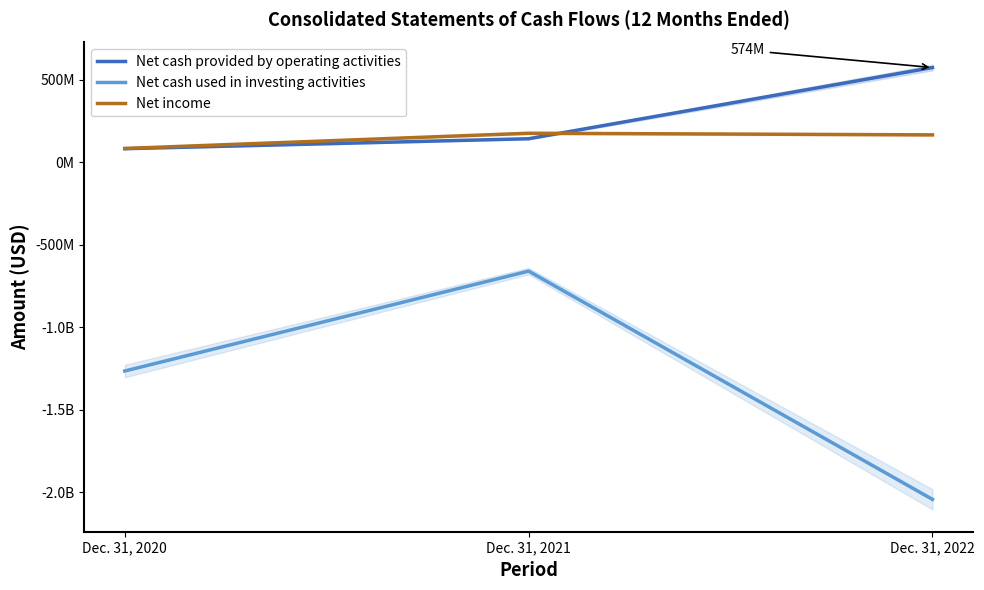

What is the total value across all series at Dec. 31, 2021?

-341452000